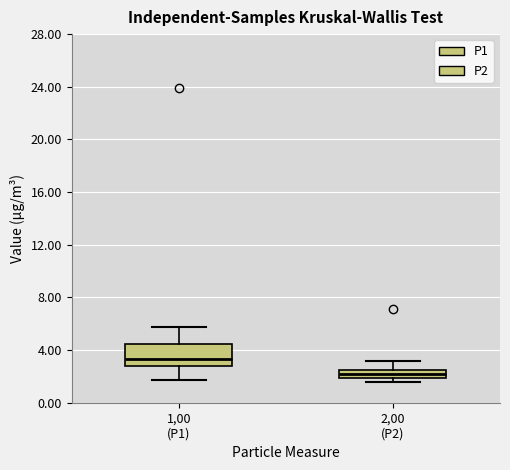

Where does the lower whisker of the box for 1,00 (P1) end on the y-axis? The values are not printed on the chart, so give them approximately, as read against the axis.

2.0